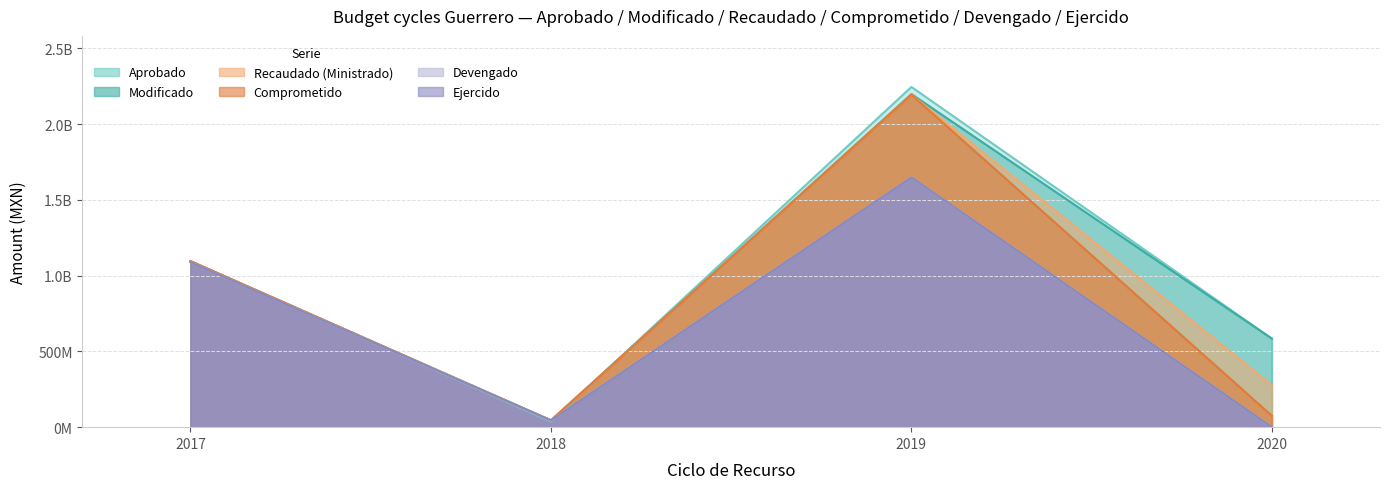

What is the total value across all series at 2020?

1519532542.8